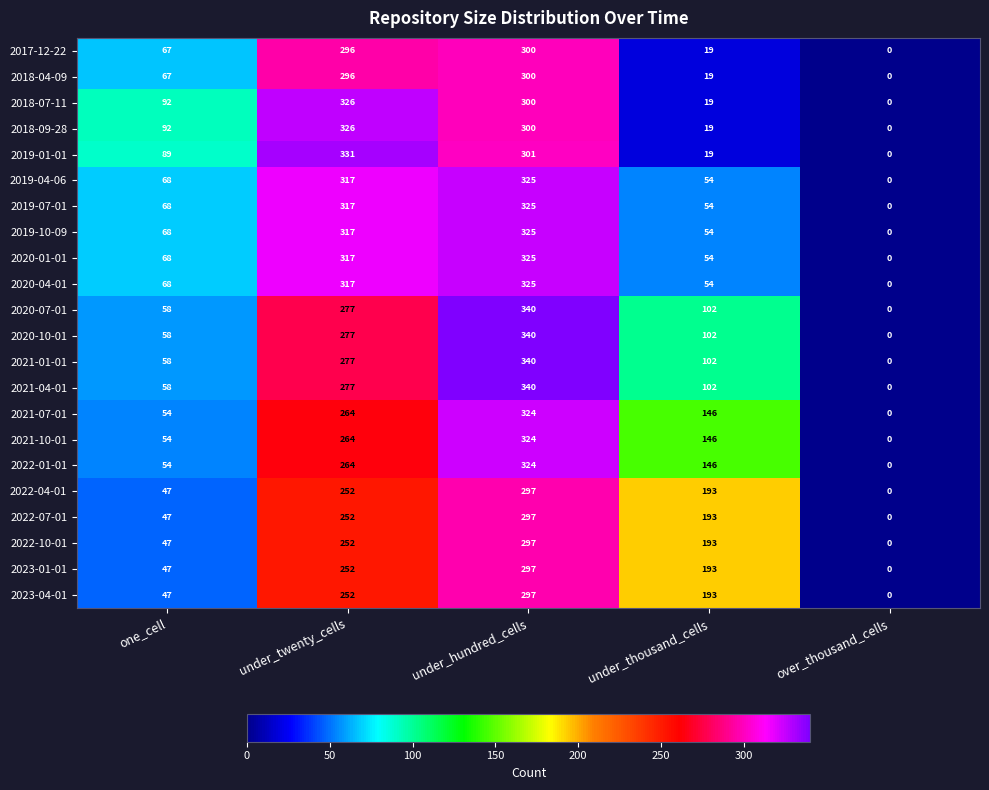

Count the 2020-07-01 values in the range 58 to 277.

3